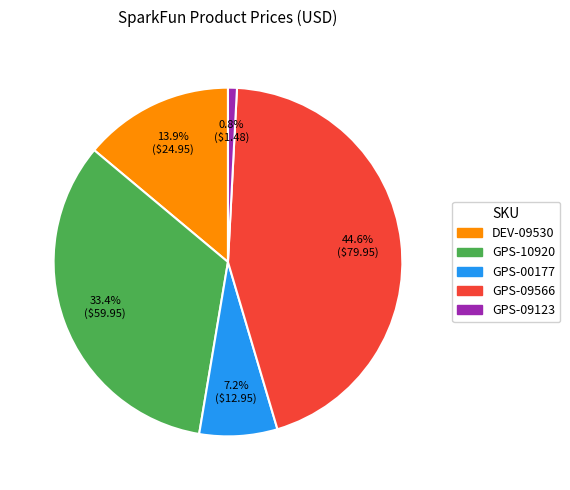

How many slices are in this pie chart?

5